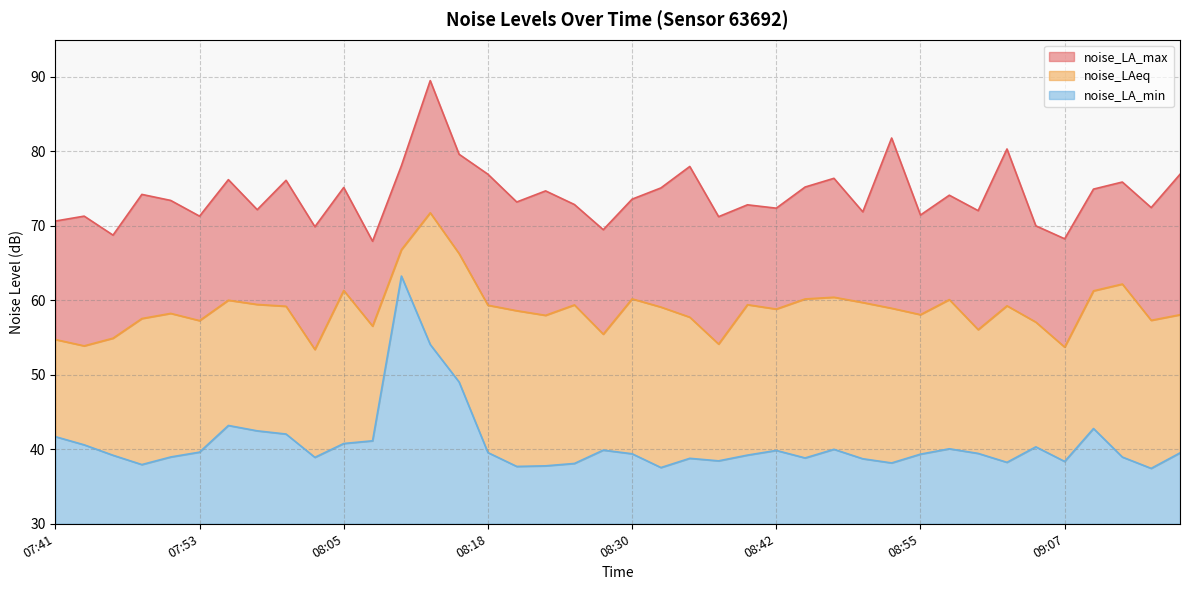

What is the total value across all series at 09:15?

167.2